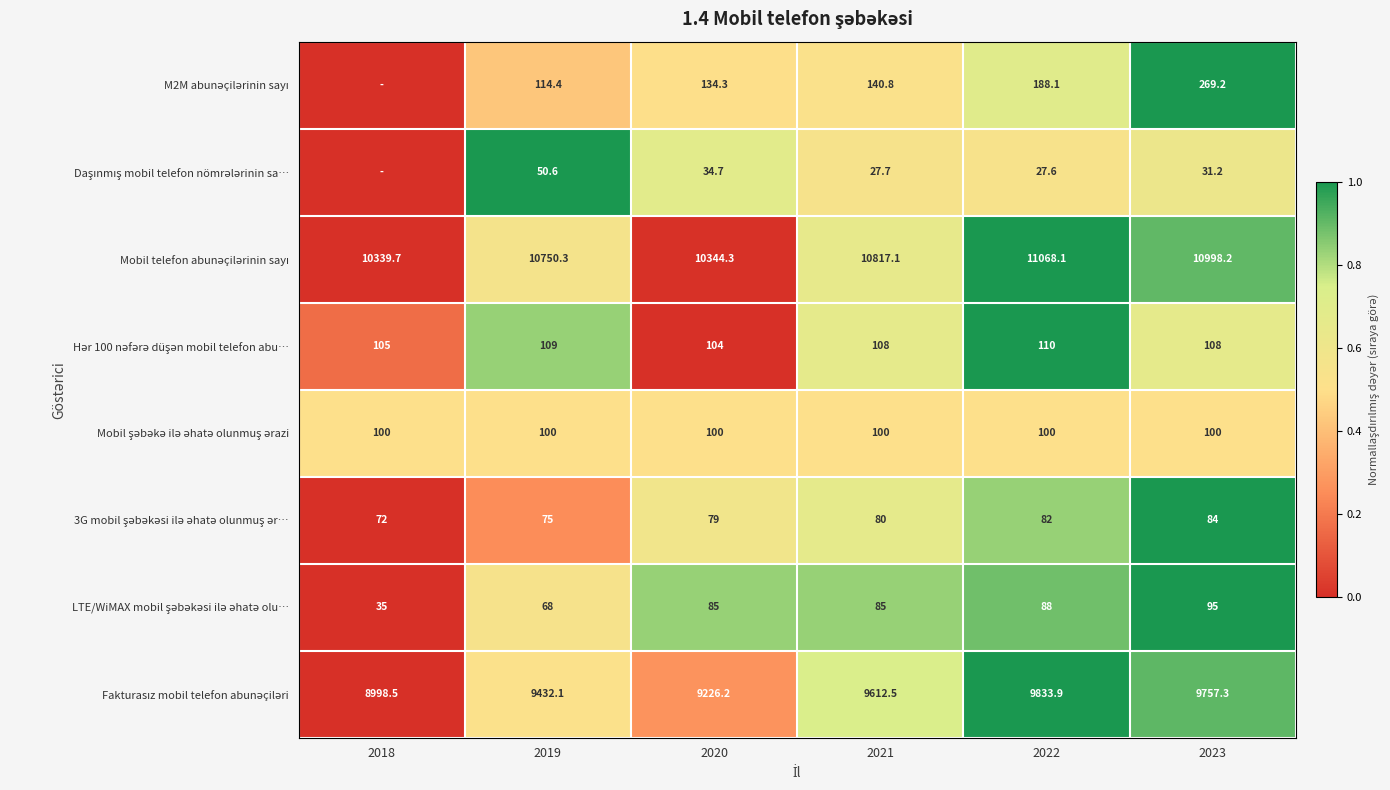

What is the difference between the highest and lowest values at 2021?

10789.4